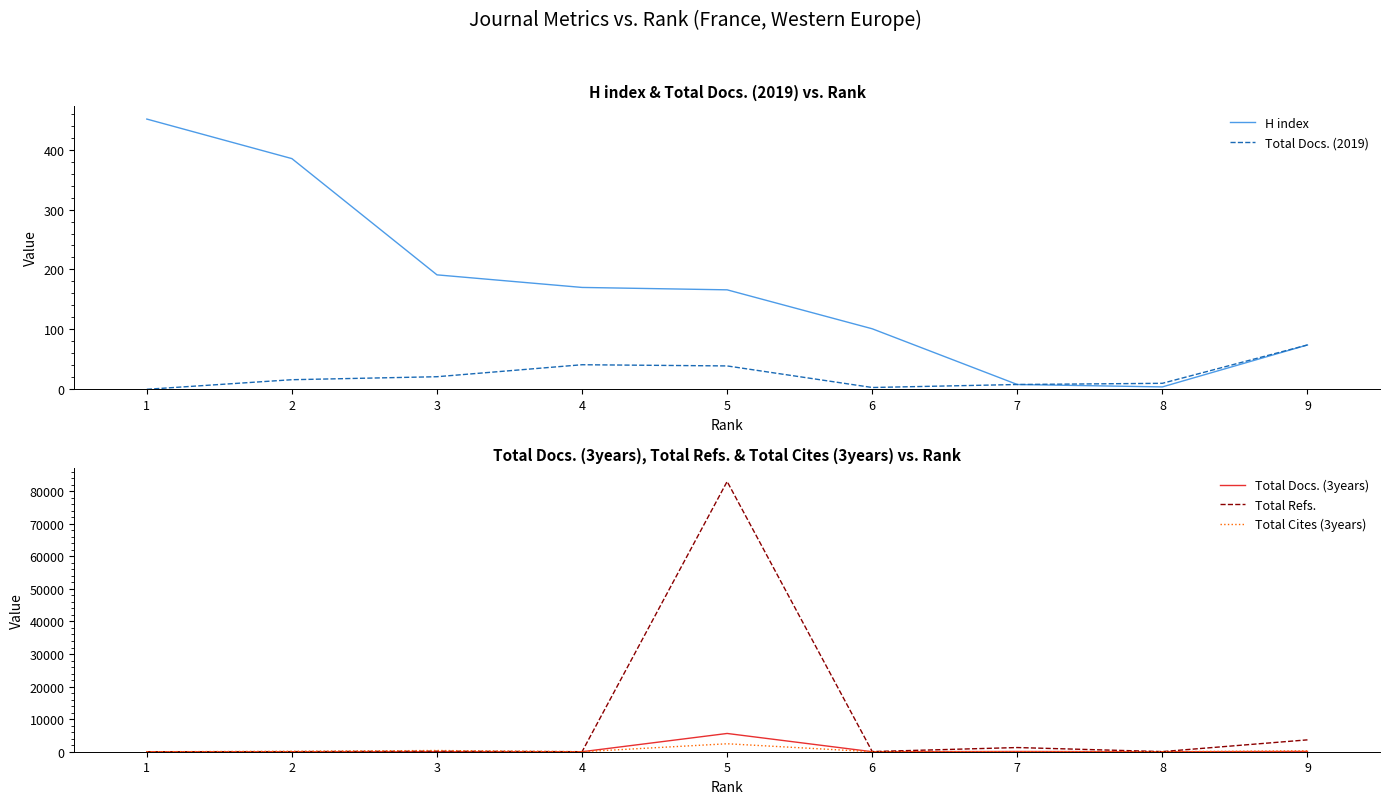

Is this an area chart (filled region under the line)?

No